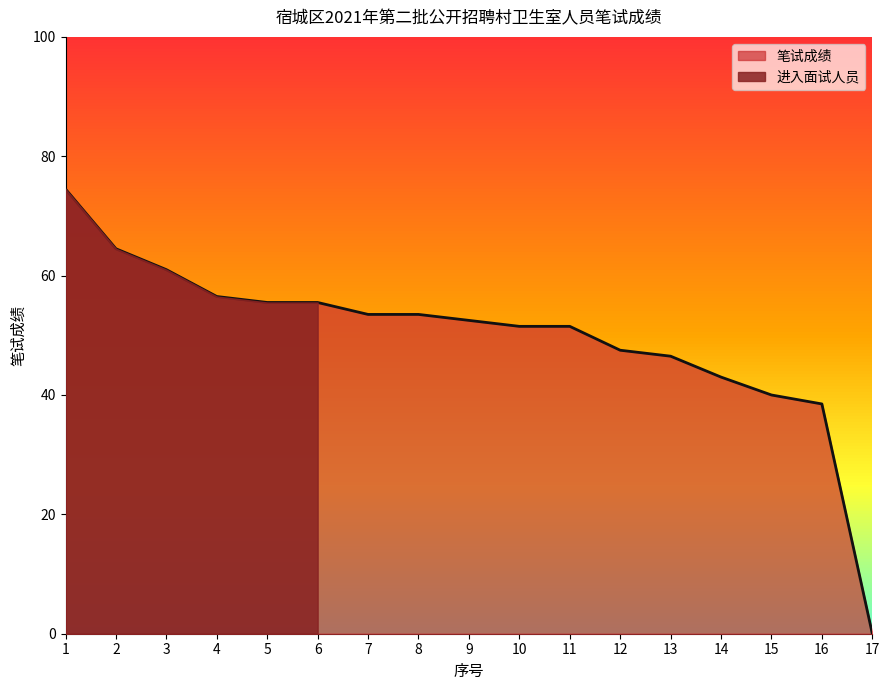

How many lines are shown in the chart?

1